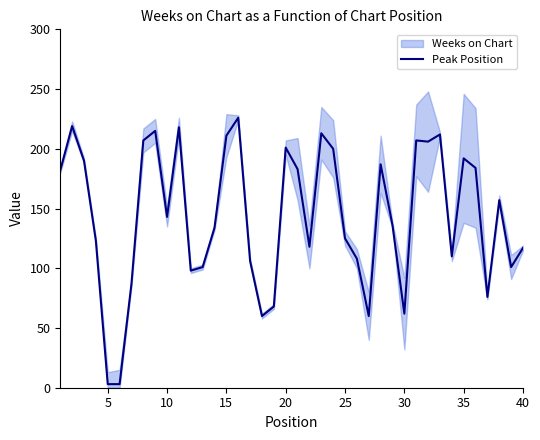

Is it true that Peak Position equals 98 at 10?

False